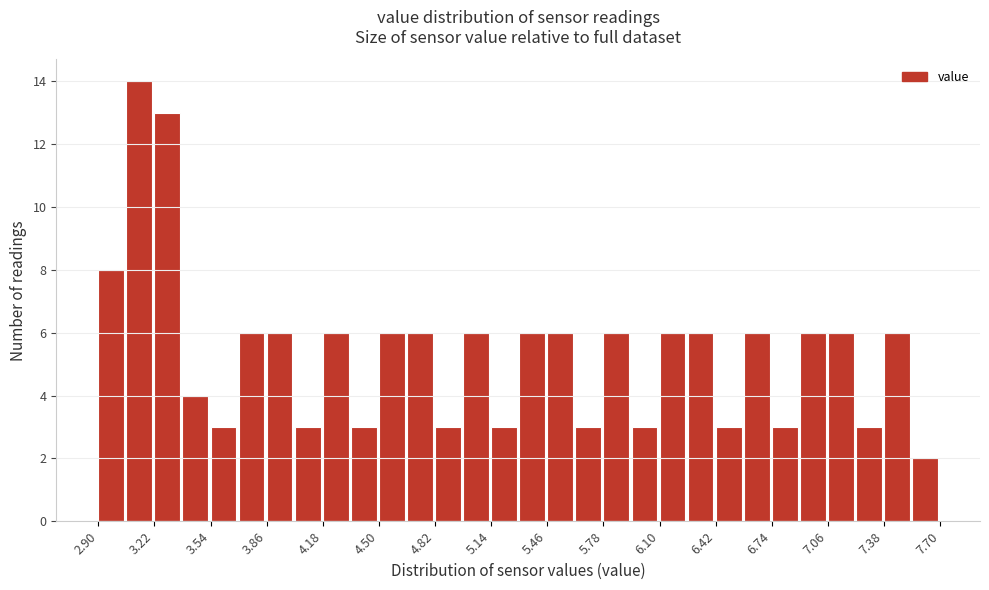

Around what value on the x-axis is the tallest bar? Give the approximate position of its centre, as read against the axis.

3.15